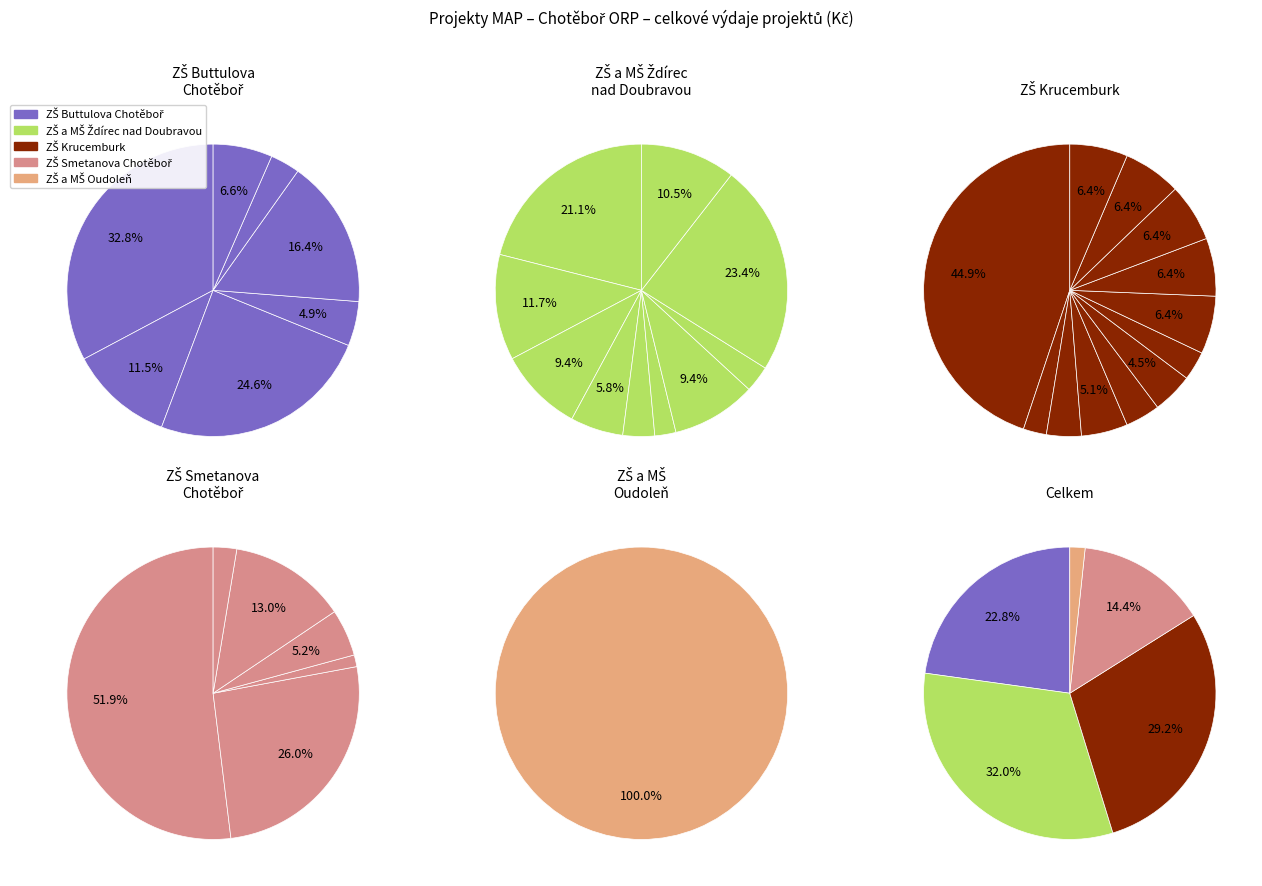

Do 12 and 32 together represent more than half of the pie?

No